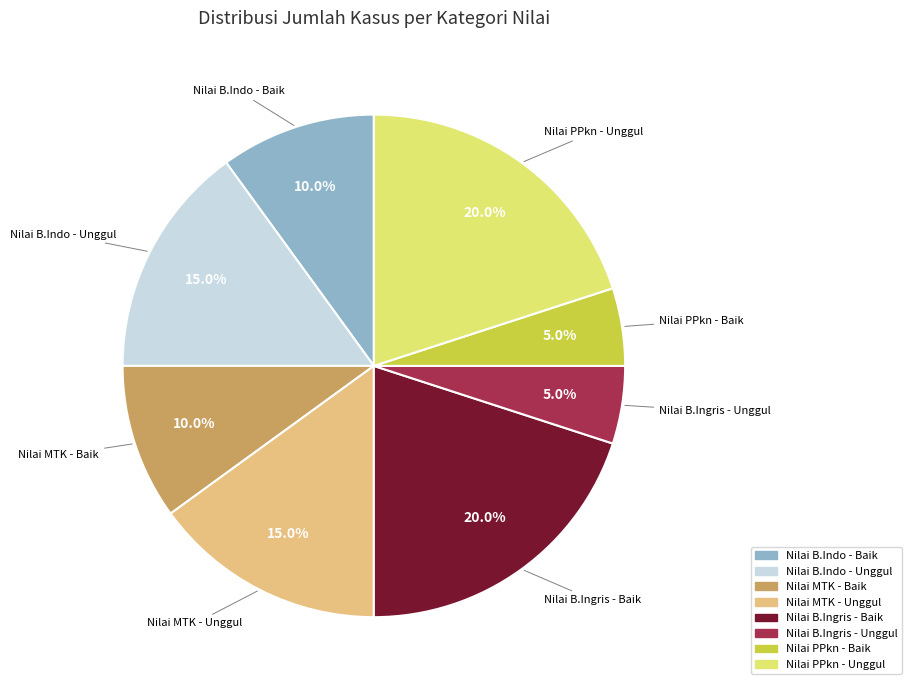

How much of the chart is everything except Nilai B.Indo - Baik?

90.0%